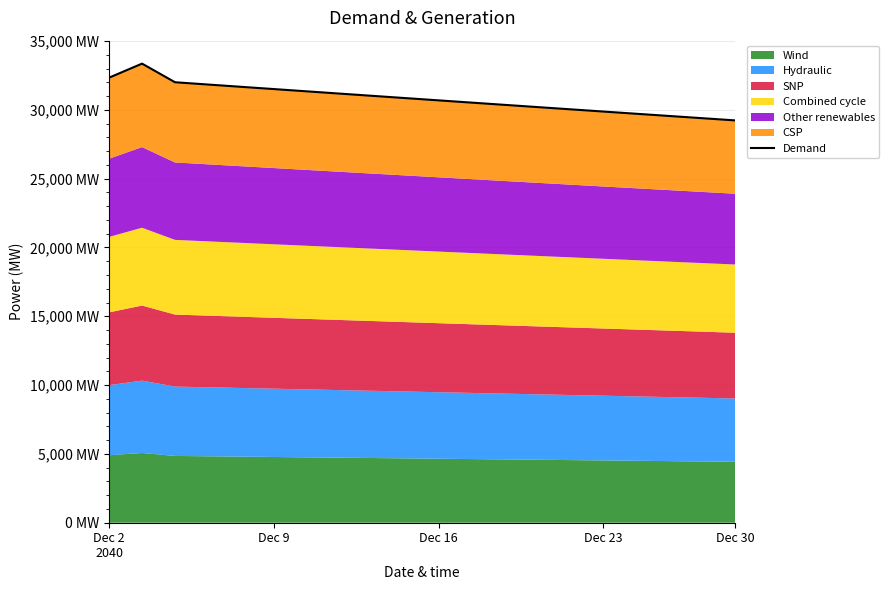

What is the greatest value displayed?

33360.7